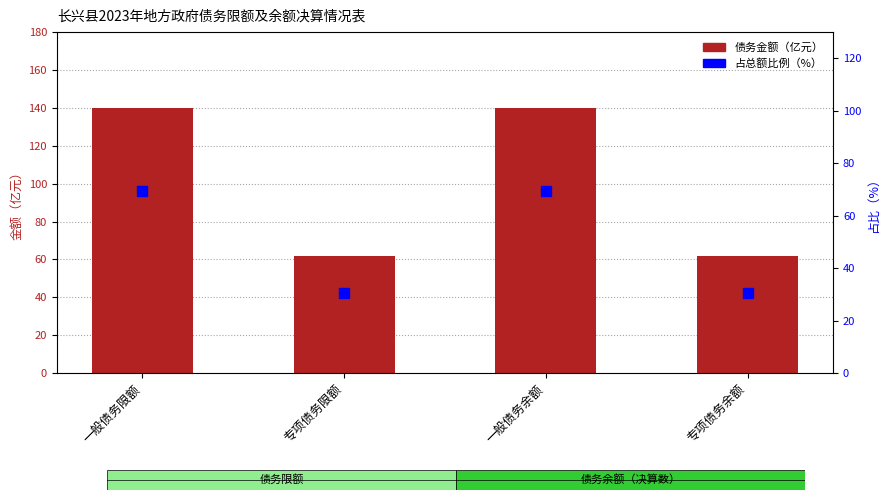

At which category is the sum across all series the highest?

一般债务限额